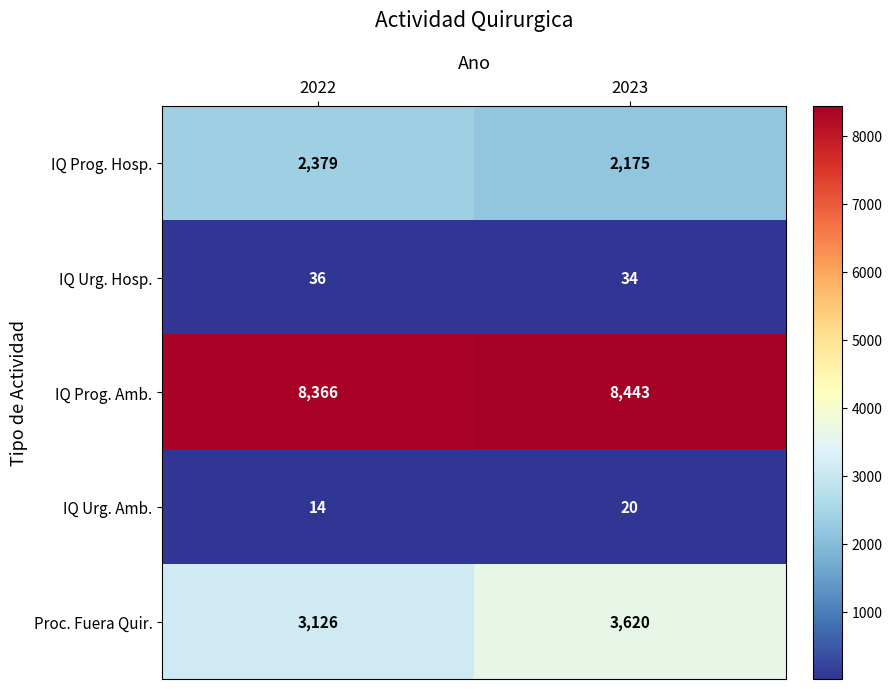

What value does the IQ Urg. Amb. series have at 2023?

20